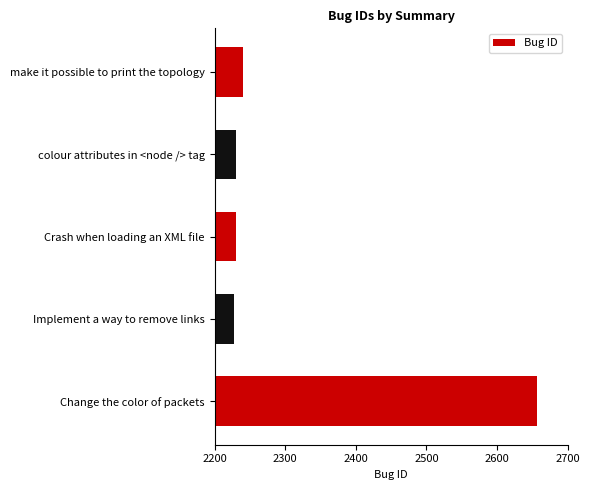

What is the difference between the maximum and minimum values?

430